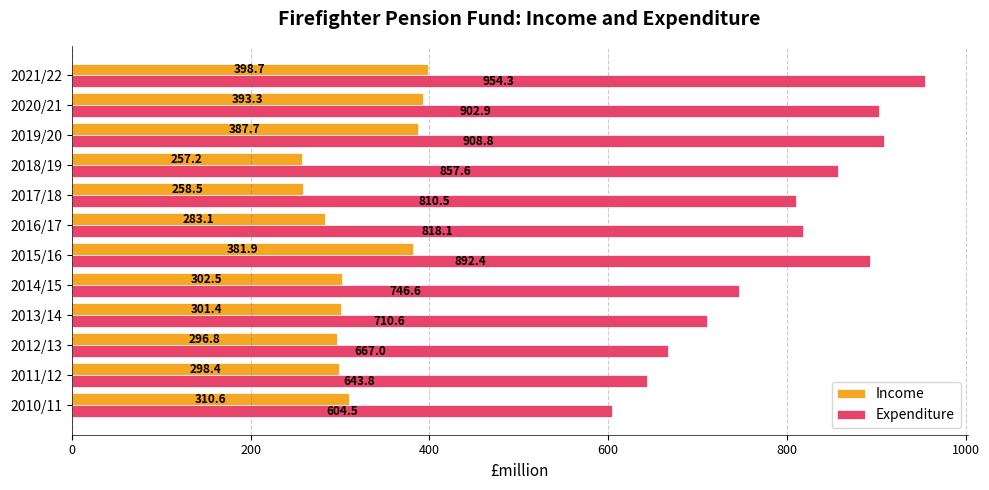

List the series in order of their peak value, highest first.

Expenditure, Income